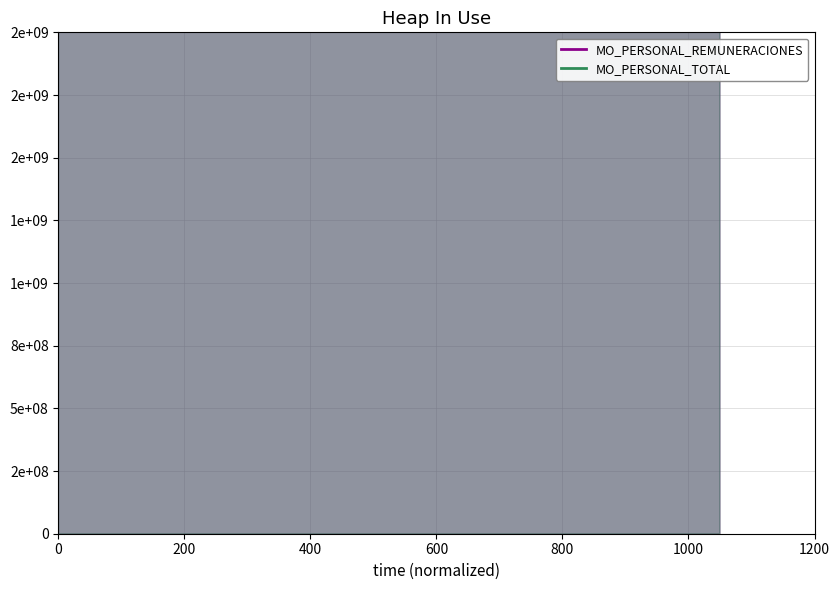

Between which two adjacent categories do MO_PERSONAL_REMUNERACIONES and MO_PERSONAL_TOTAL first intersect?

400 and 600